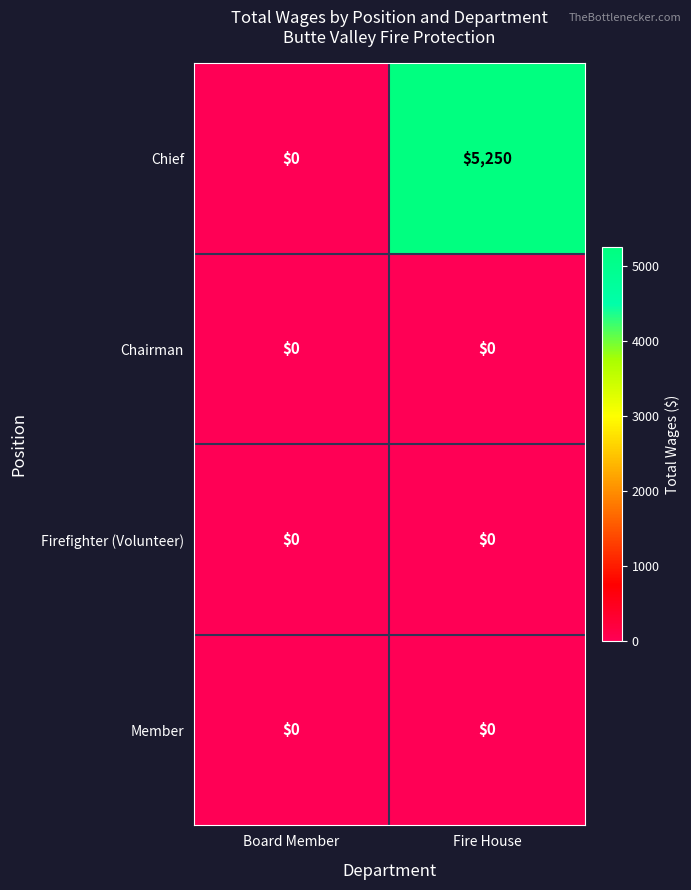

Which series changed the most between Board Member and Fire House?

Chief